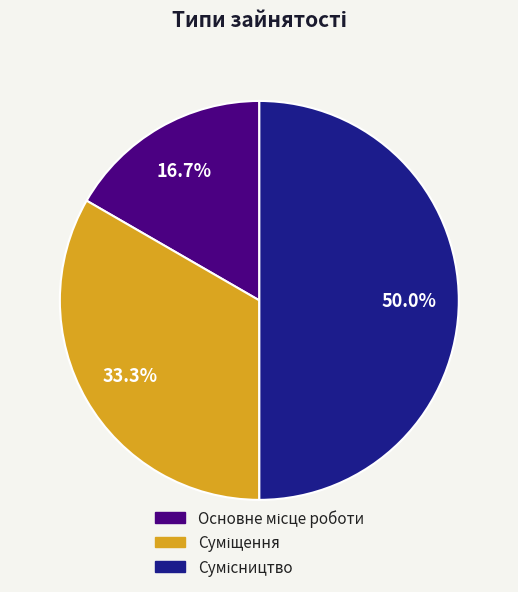

Does Основне місце роботи account for over 50% of the chart?

No